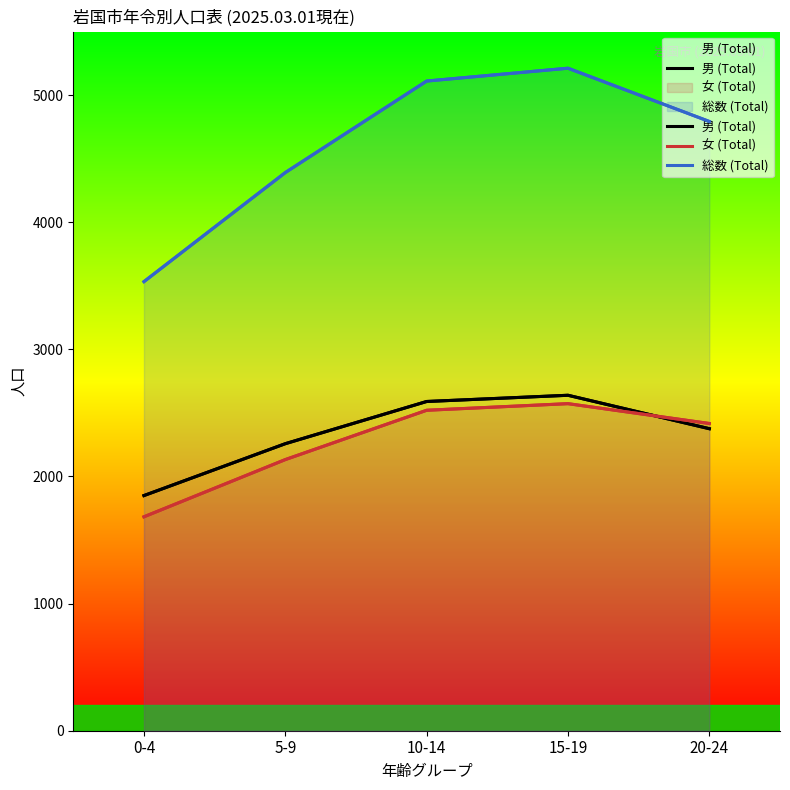

What is the difference between the highest and lowest values at 15-19?

2639